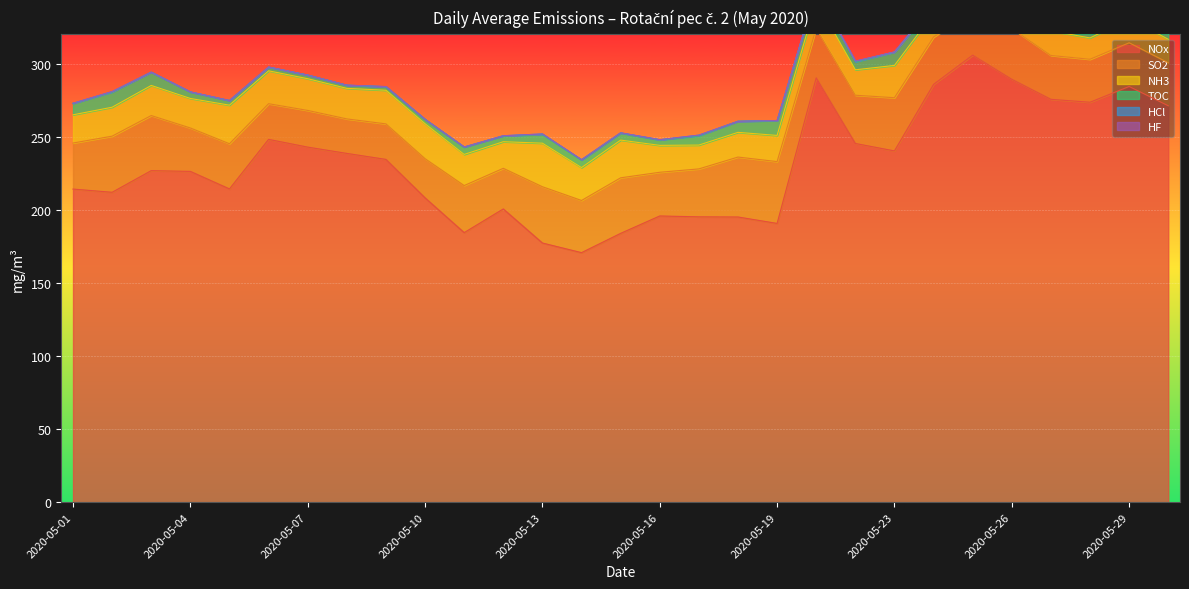

Reading left to right, list all the values displayed in this chart.

NOx: 2020-05-01=214.2	2020-05-02=212.0	2020-05-03=226.8	2020-05-04=226.3	2020-05-05=214.3	2020-05-06=248.2	2020-05-07=242.9	2020-05-08=238.6	2020-05-09=234.5	2020-05-10=208.2	2020-05-11=184.4	2020-05-12=200.6	2020-05-13=177.3	2020-05-14=170.7	2020-05-15=183.9	2020-05-16=195.8	2020-05-17=195.2	2020-05-18=195.1	2020-05-19=190.7	2020-05-21=290.3	2020-05-22=245.4	2020-05-23=240.3	2020-05-24=285.8	2020-05-25=305.8	2020-05-26=289.3	2020-05-27=275.6	2020-05-28=273.6	2020-05-29=284.4	2020-05-30=271.2
NH3: 2020-05-01=19.3	2020-05-02=19.8	2020-05-03=20.6	2020-05-04=20.2	2020-05-05=26.4	2020-05-06=22.5	2020-05-07=21.7	2020-05-08=20.9	2020-05-09=23.0	2020-05-10=23.9	2020-05-11=21.3	2020-05-12=18.2	2020-05-13=29.8	2020-05-14=22.5	2020-05-15=25.8	2020-05-16=18.4	2020-05-17=16.3	2020-05-18=16.9	2020-05-19=17.9	2020-05-21=18.7	2020-05-22=17.4	2020-05-23=22.1	2020-05-24=16.2	2020-05-25=14.5	2020-05-26=19.1	2020-05-27=16.8	2020-05-28=14.6	2020-05-29=16.4	2020-05-30=16.1
SO2: 2020-05-01=31.5	2020-05-02=38.4	2020-05-03=37.7	2020-05-04=29.7	2020-05-05=30.9	2020-05-06=24.4	2020-05-07=25.1	2020-05-08=23.6	2020-05-09=24.3	2020-05-10=26.8	2020-05-11=32.2	2020-05-12=27.8	2020-05-13=38.5	2020-05-14=35.7	2020-05-15=38.0	2020-05-16=29.9	2020-05-17=32.8	2020-05-18=41.0	2020-05-19=42.3	2020-05-21=33.9	2020-05-22=33.0	2020-05-23=36.4	2020-05-24=32.4	2020-05-25=29.7	2020-05-26=34.8	2020-05-27=30.0	2020-05-28=29.4	2020-05-29=29.9	2020-05-30=29.4
HF: 2020-05-01=0.0	2020-05-02=0.0	2020-05-03=0.0	2020-05-04=0.0	2020-05-05=0.0	2020-05-06=0.0	2020-05-07=0.0	2020-05-08=0.0	2020-05-09=0.0	2020-05-10=0.0	2020-05-11=0.0	2020-05-12=0.0	2020-05-13=0.0	2020-05-14=0.0	2020-05-15=0.0	2020-05-16=0.0	2020-05-17=0.0	2020-05-18=0.0	2020-05-19=0.0	2020-05-21=0.0	2020-05-22=0.0	2020-05-23=0.0	2020-05-24=0.0	2020-05-25=0.0	2020-05-26=0.0	2020-05-27=0.0	2020-05-28=0.0	2020-05-29=0.0	2020-05-30=0.0
TOC: 2020-05-01=7.8	2020-05-02=10.4	2020-05-03=9.1	2020-05-04=4.4	2020-05-05=3.1	2020-05-06=2.5	2020-05-07=2.5	2020-05-08=2.1	2020-05-09=2.4	2020-05-10=3.0	2020-05-11=5.0	2020-05-12=4.0	2020-05-13=6.0	2020-05-14=5.2	2020-05-15=4.8	2020-05-16=3.7	2020-05-17=6.4	2020-05-18=7.6	2020-05-19=10.1	2020-05-21=6.3	2020-05-22=5.5	2020-05-23=9.1	2020-05-24=6.0	2020-05-25=4.3	2020-05-26=5.0	2020-05-27=3.6	2020-05-28=4.0	2020-05-29=4.8	2020-05-30=4.7
HCl: 2020-05-01=0.1	2020-05-02=0.3	2020-05-03=0.0	2020-05-04=0.1	2020-05-05=0.1	2020-05-06=0.1	2020-05-07=0.0	2020-05-08=0.1	2020-05-09=0.1	2020-05-10=0.0	2020-05-11=0.1	2020-05-12=0.1	2020-05-13=0.3	2020-05-14=0.2	2020-05-15=0.2	2020-05-16=0.2	2020-05-17=0.4	2020-05-18=0.0	2020-05-19=0.1	2020-05-21=0.5	2020-05-22=0.4	2020-05-23=0.1	2020-05-24=0.1	2020-05-25=0.0	2020-05-26=0.1	2020-05-27=0.0	2020-05-28=0.2	2020-05-29=0.1	2020-05-30=0.2